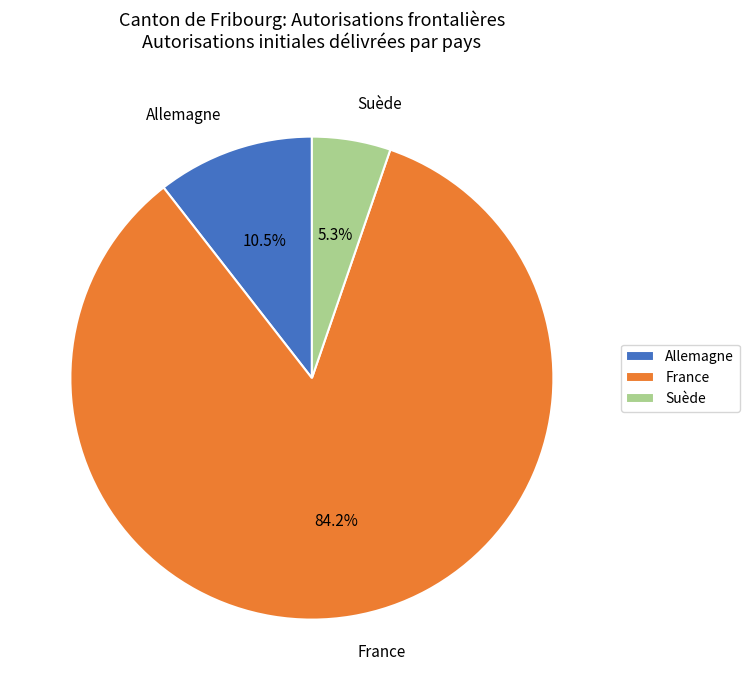

To the nearest percent, what is the difference between the Allemagne and France slice percentages?

74%